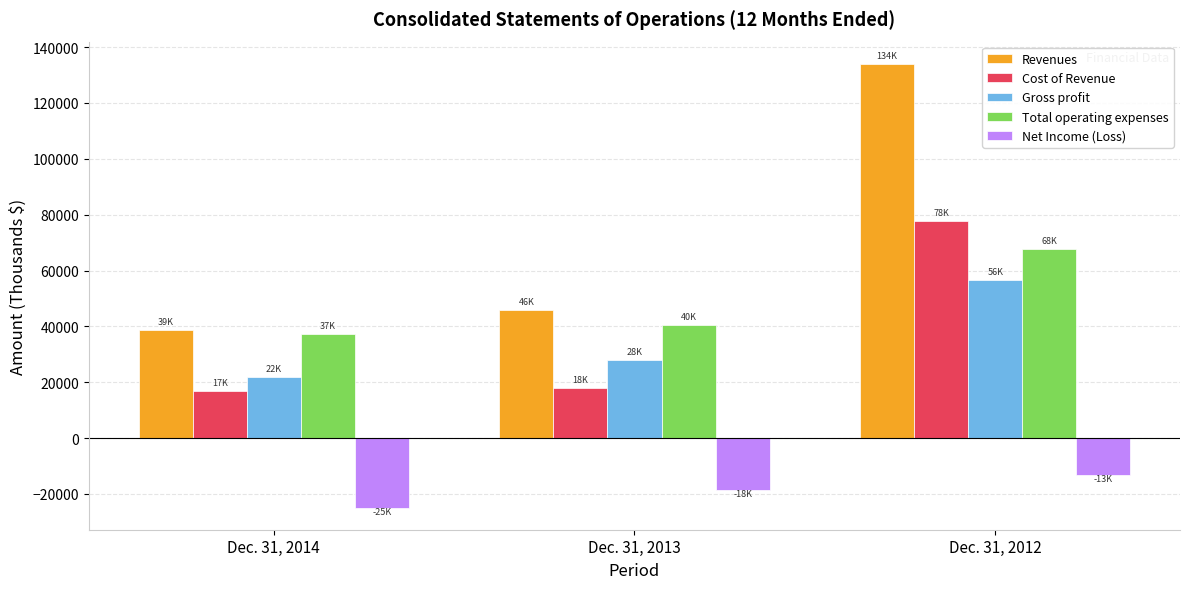

List the labels in order of Cost of Revenue value, largest first.

Dec. 31, 2012, Dec. 31, 2013, Dec. 31, 2014